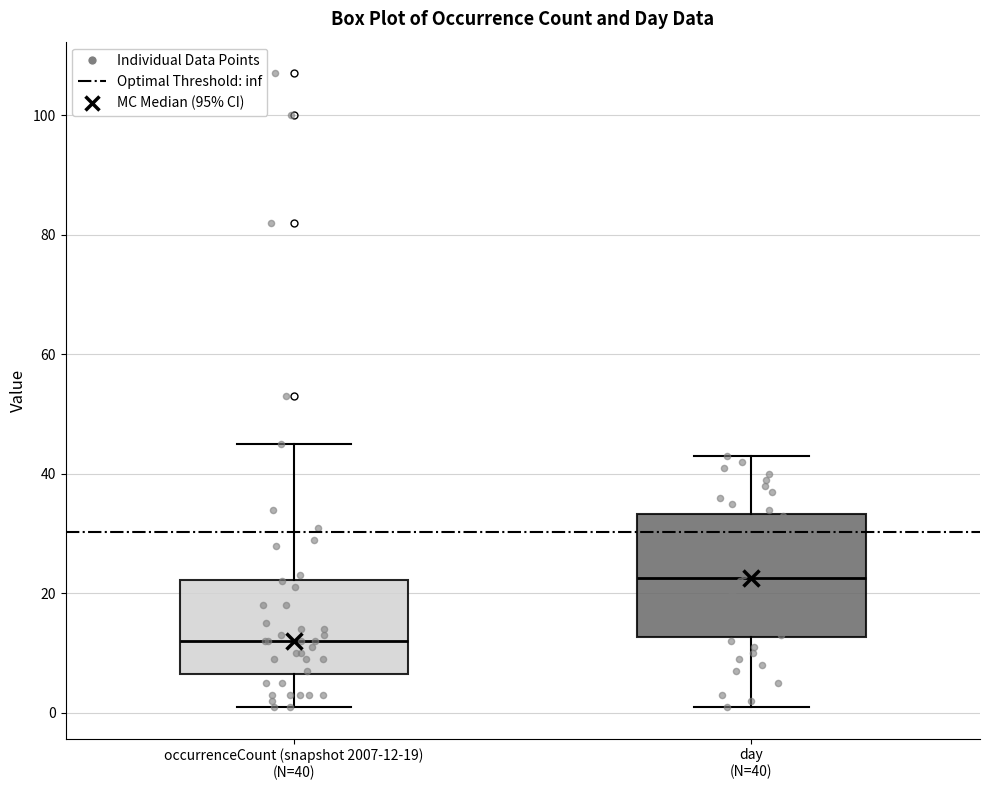

Where does the lower whisker of the box for day (N=40) end on the y-axis? The values are not printed on the chart, so give them approximately, as read against the axis.

2